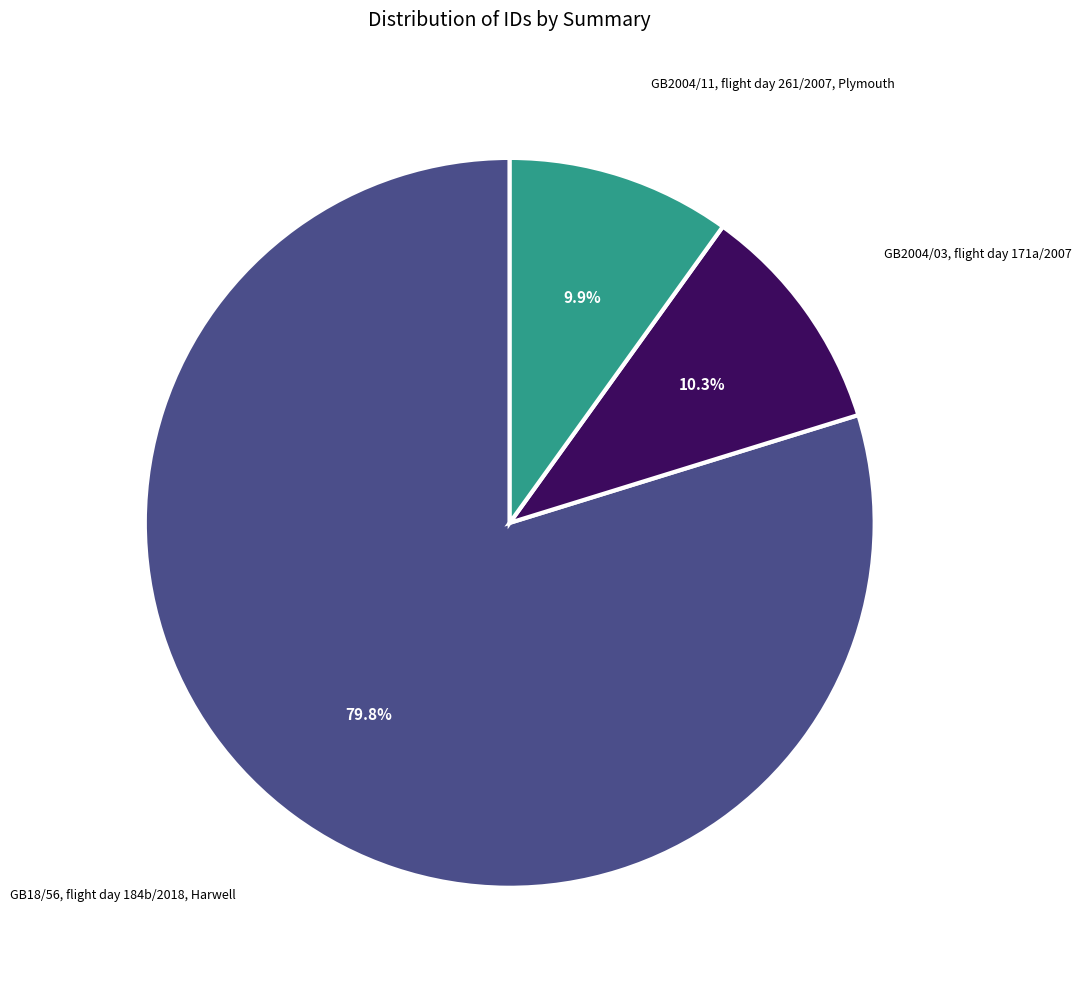

Which category has the biggest portion of the pie?

GB18/56, flight day 184b/2018, Harwell